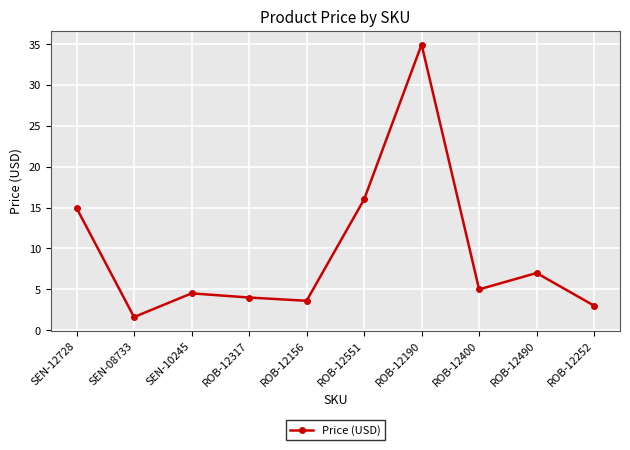

What is the change in value from ROB-12400 to ROB-12252?

-2.0